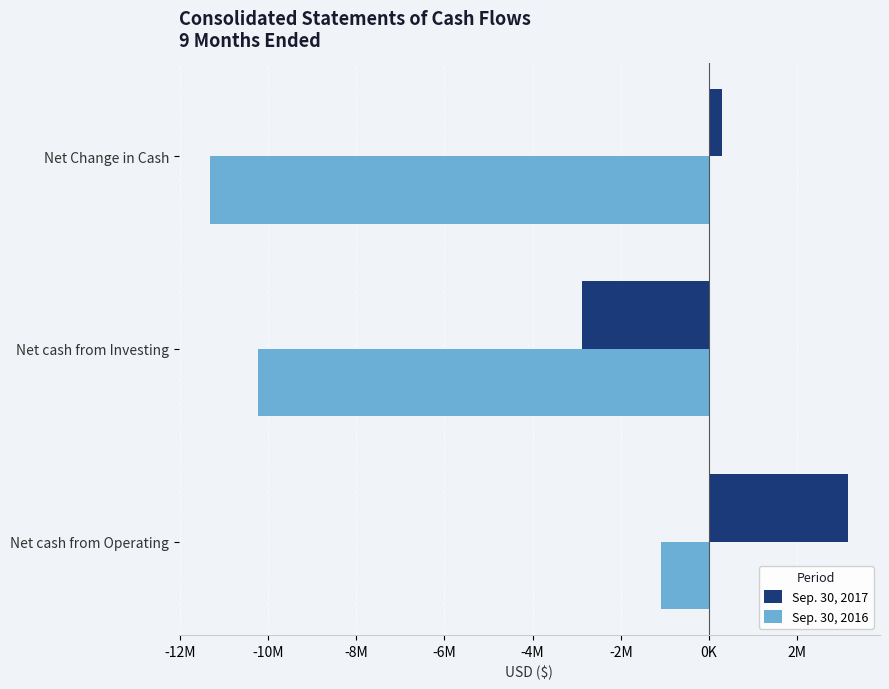

What are all the series names shown in the legend?

Sep. 30, 2017, Sep. 30, 2016